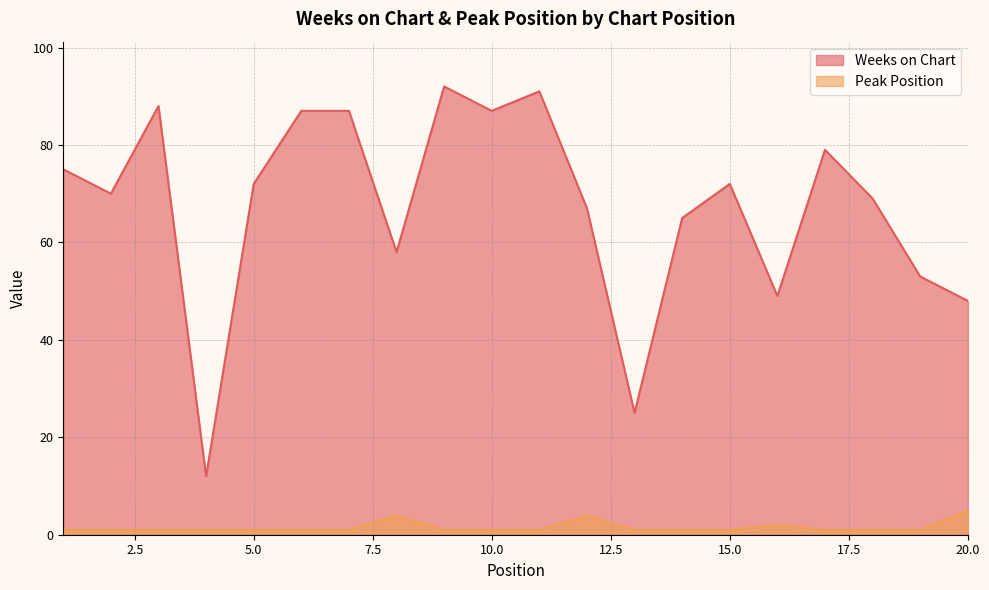

Which category has the lowest value in the Peak Position series?

1